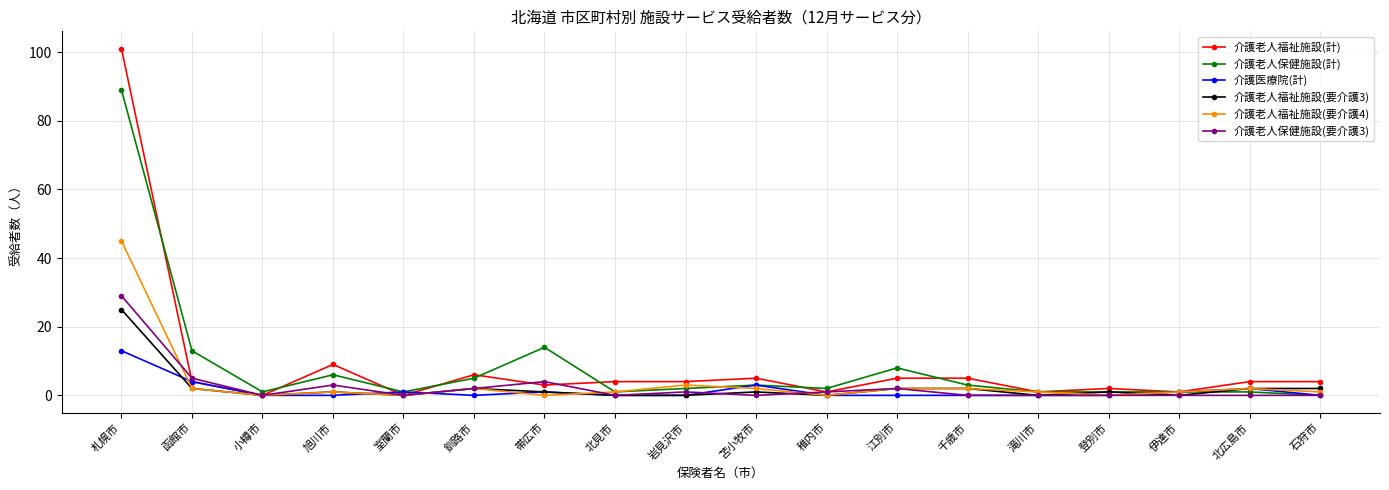

True or false: 介護医療院(計) has more than 0 interior local peaks.

True